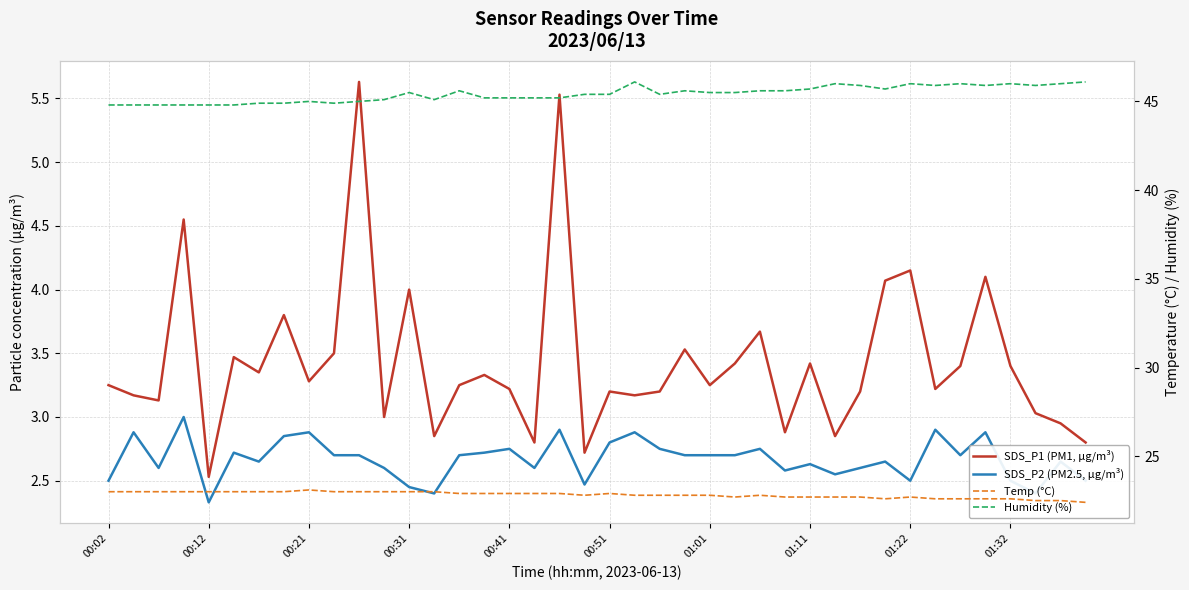

True or false: SDS_P1 (PM1, µg/m³) and Humidity (%) intersect in this chart.

False